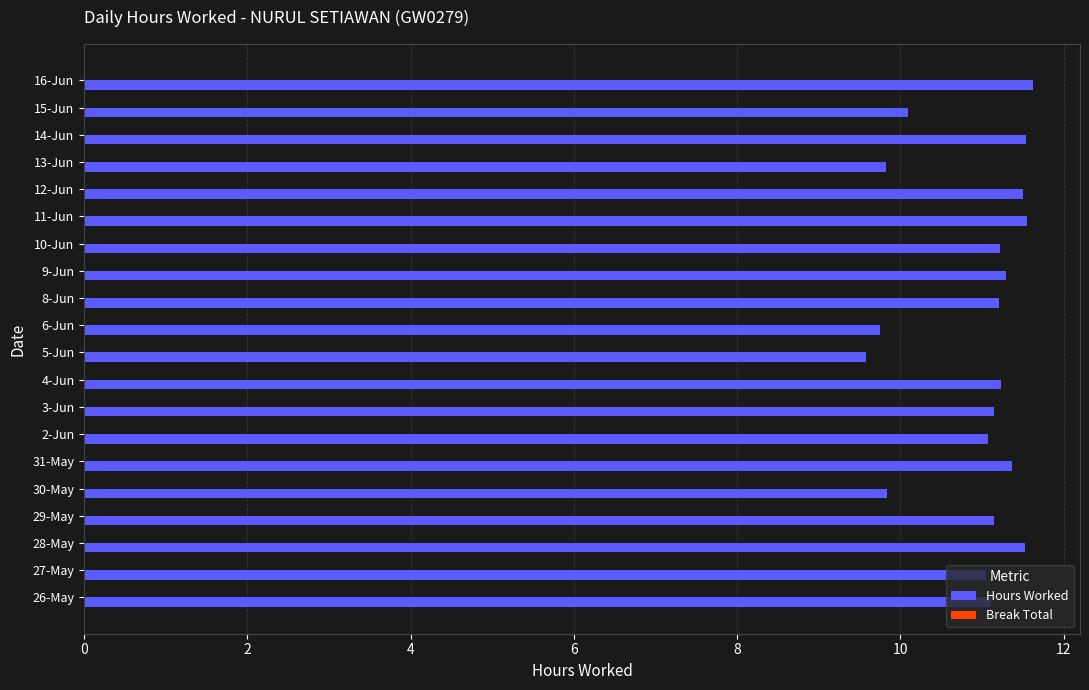

What is the ratio of the value at 3-Jun to the value at 5-Jun?

1.2